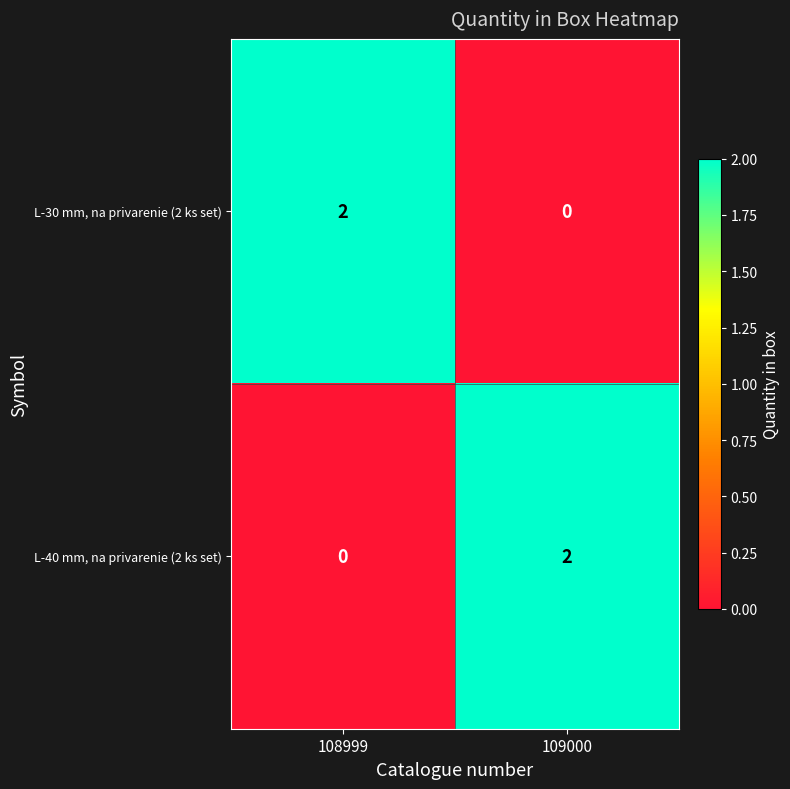

At 108999, list the series in order from largest to smallest.

L-30 mm, na privarenie (2 ks set), L-40 mm, na privarenie (2 ks set)